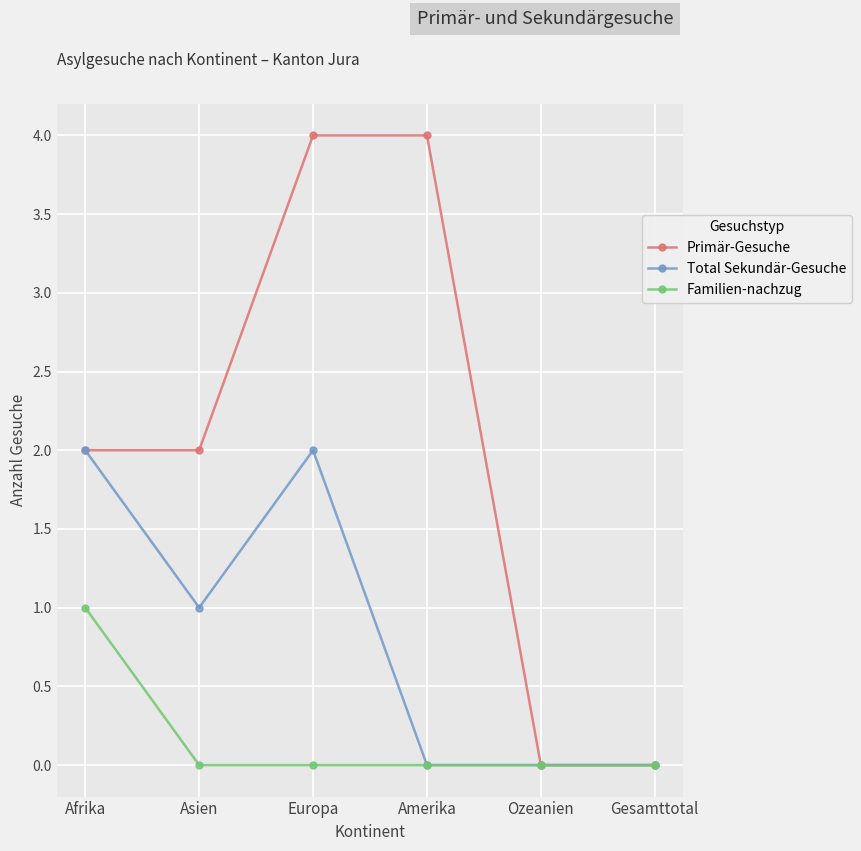

True or false: Familien-nachzug has more than 2 points higher than both neighbors.

False